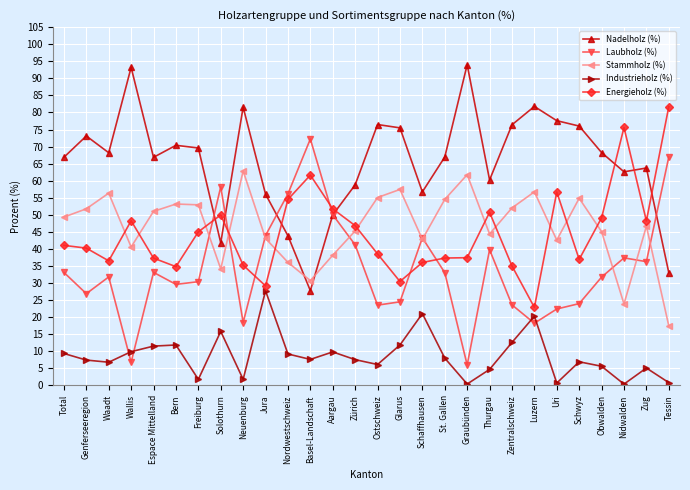

What is the total value across all series at Uri?

200.0